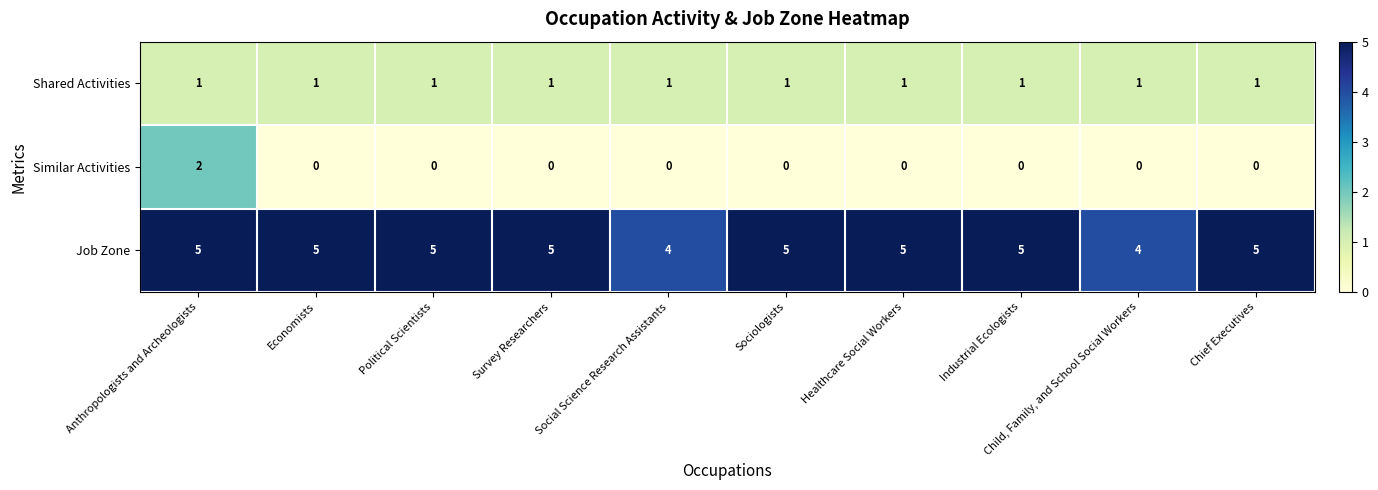

At which category is the sum across all series the highest?

Anthropologists and Archeologists